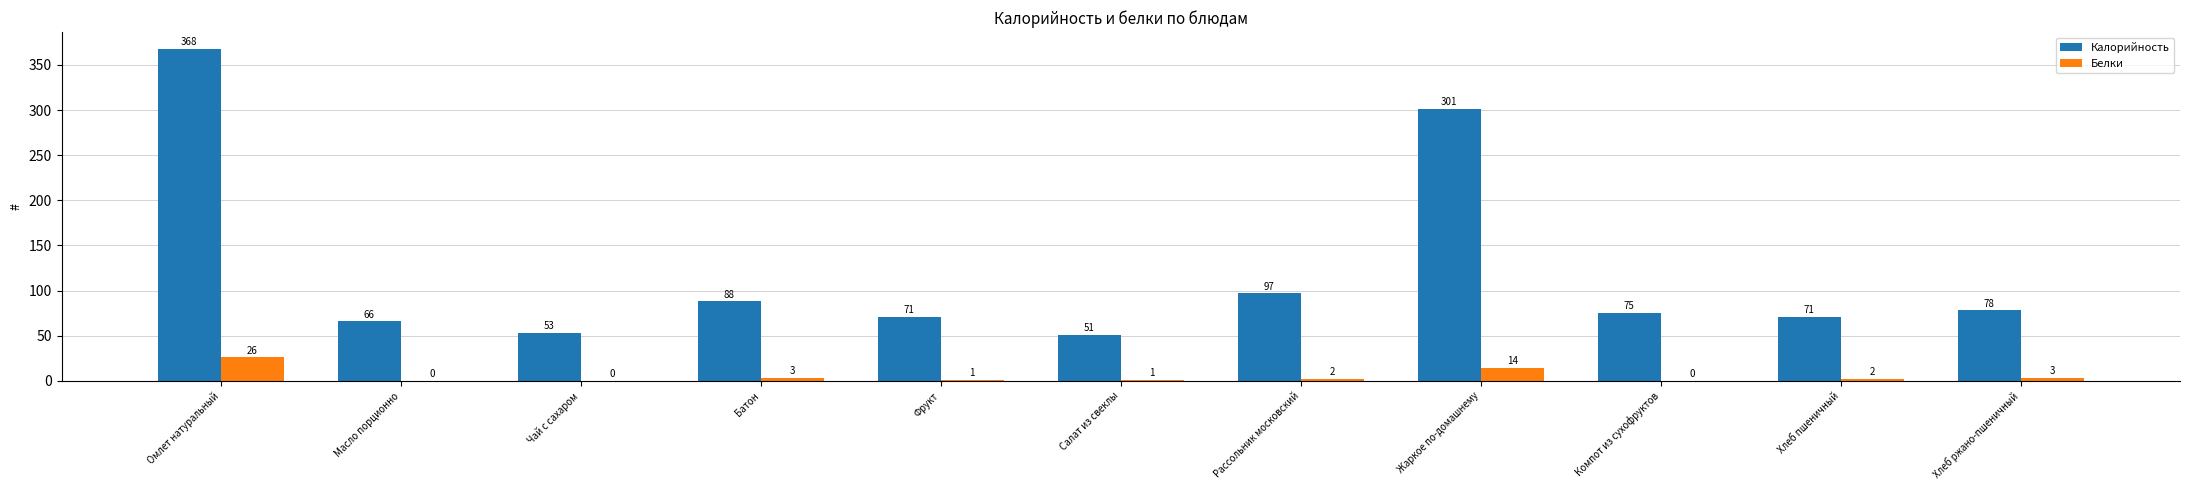

At which label does Калорийность first exceed 75?

Омлет натуральный